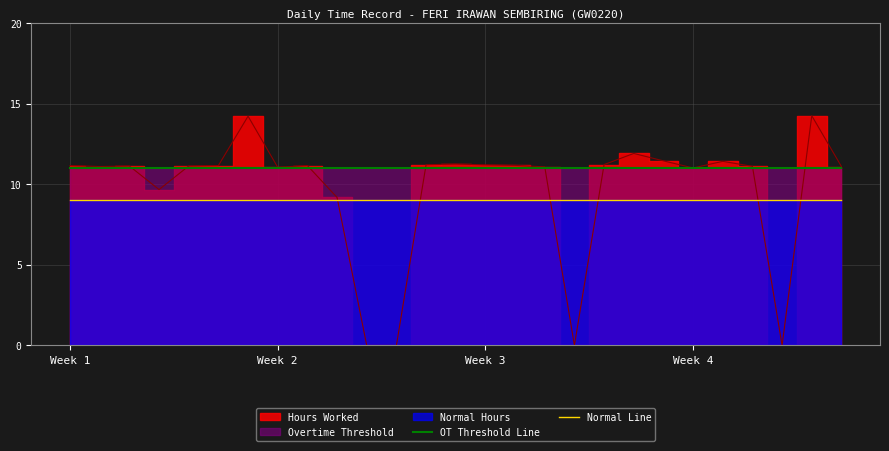

Which category has the highest value in the Normal Line series?

Week 1